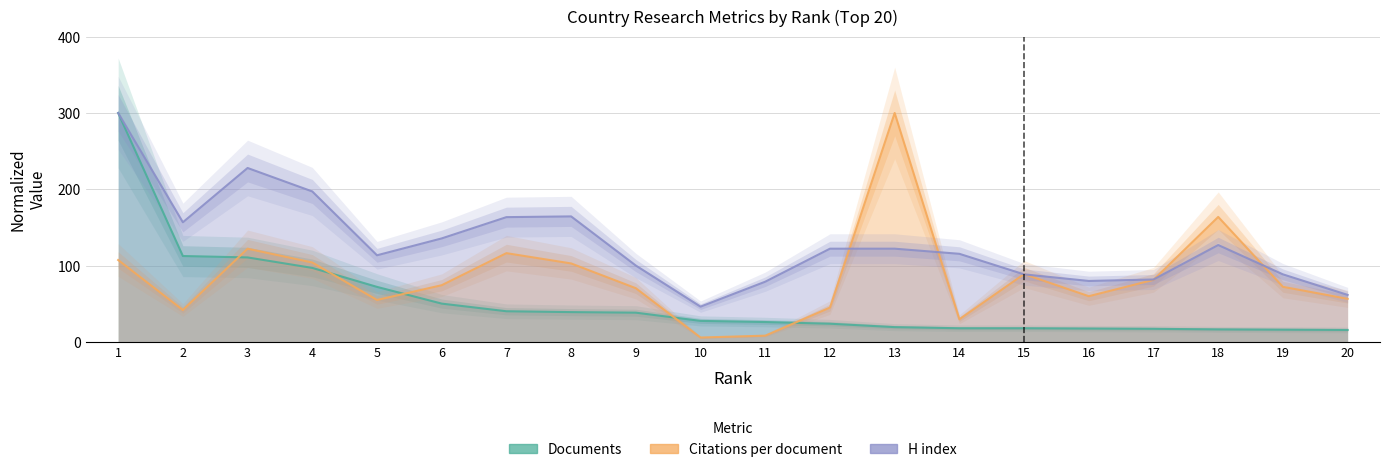

Where do H index and Citations per document first cross each other?

12 and 13